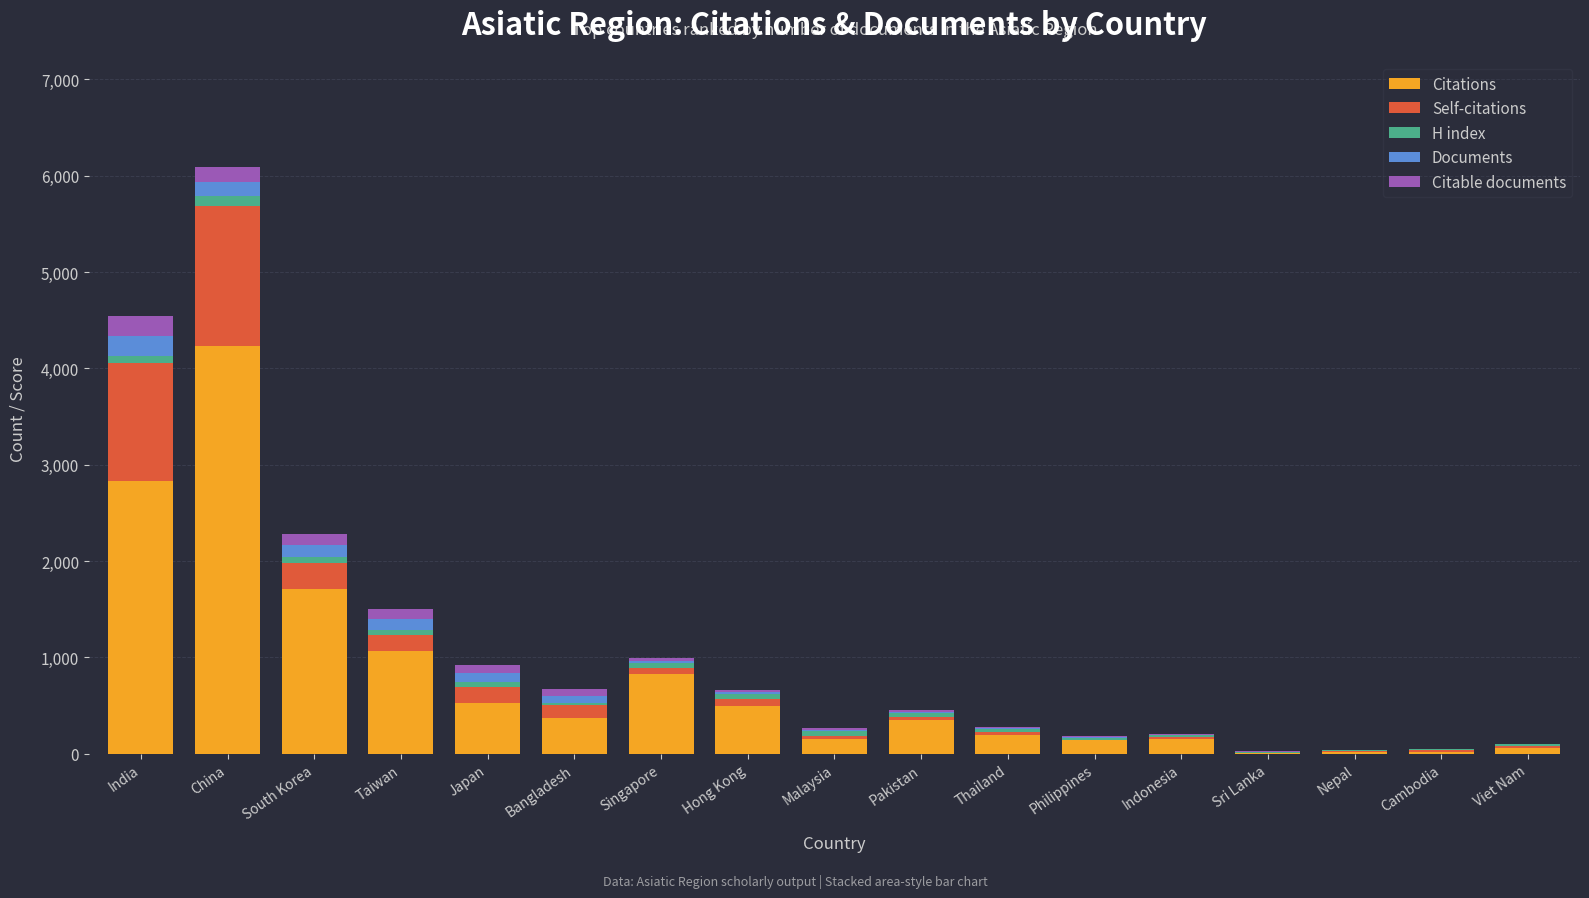

What is the highest value of the Citations series?

4234